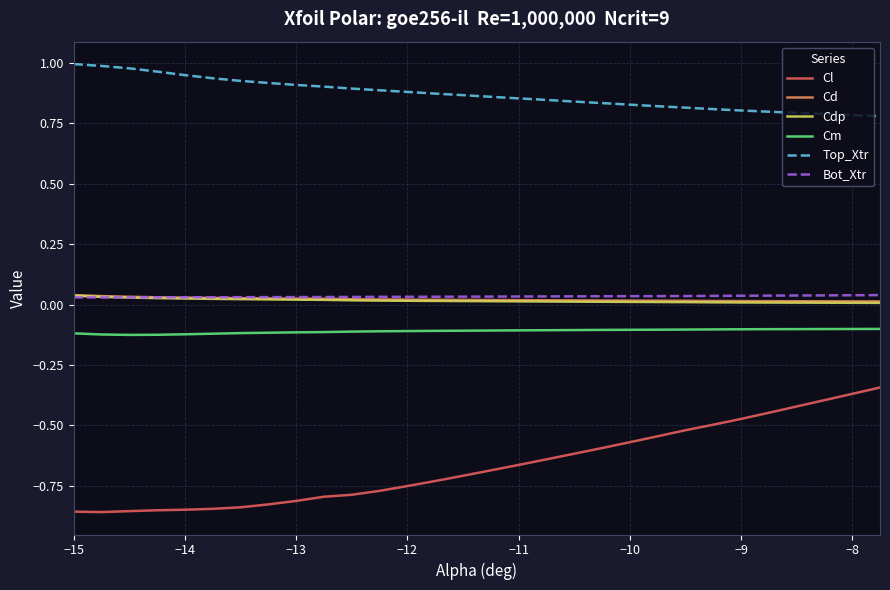

Which series has the largest range (max minus min)?

Cl